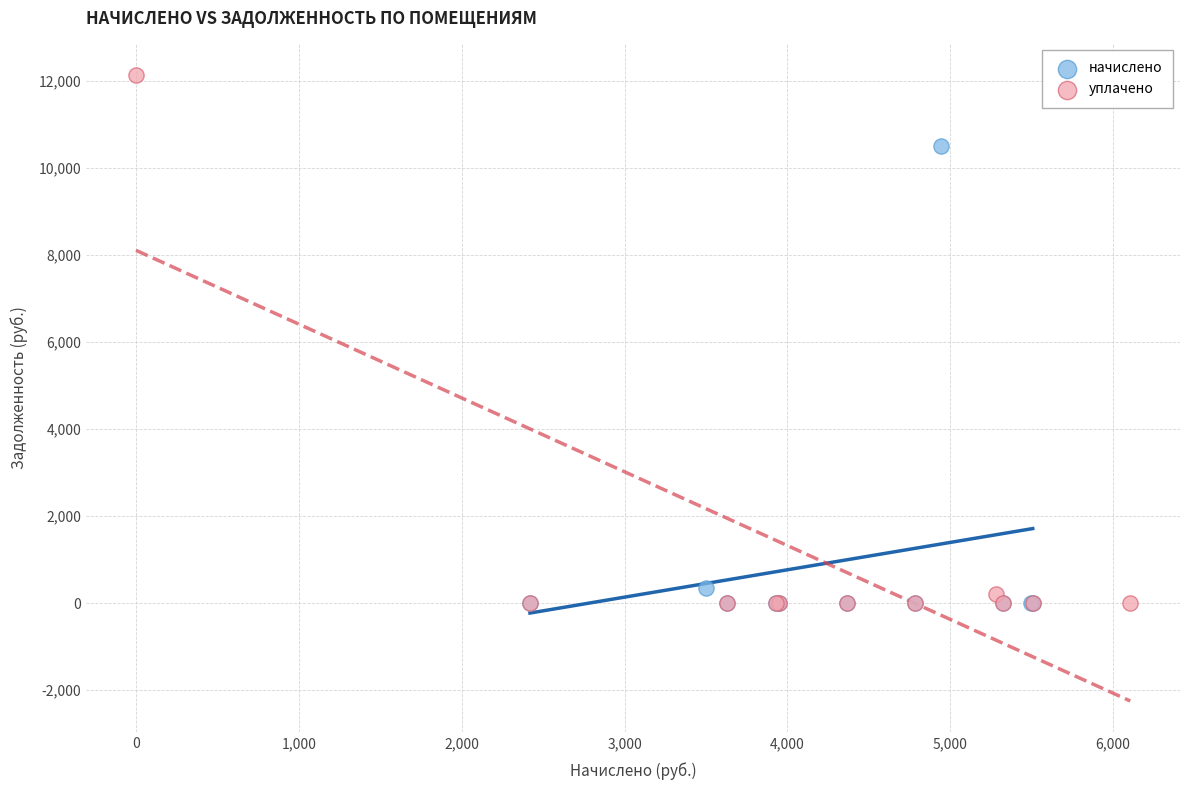

Which series has the largest Y range (max minus min)?

уплачено